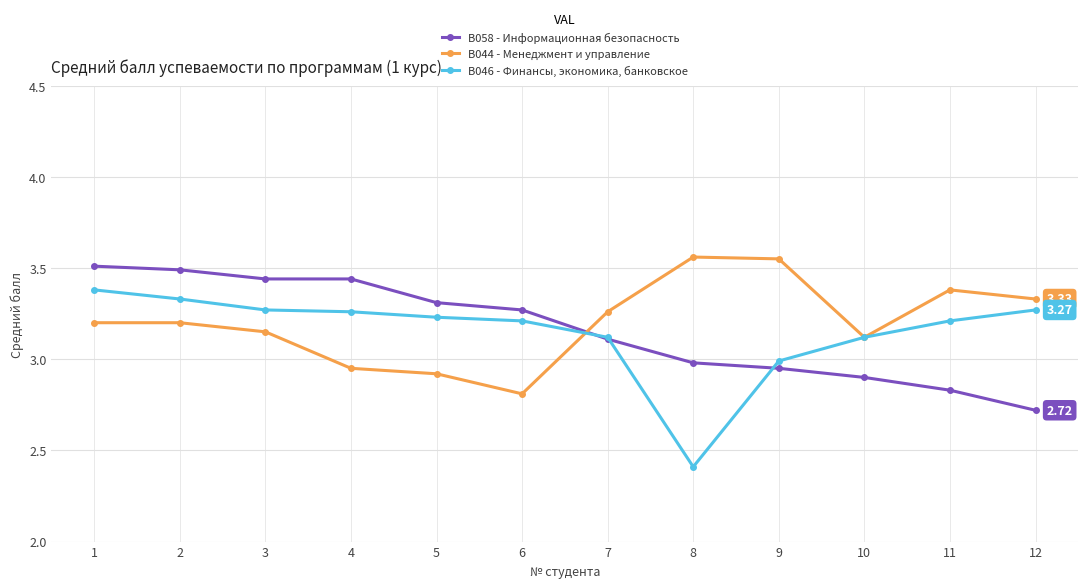

How many lines are shown in the chart?

3